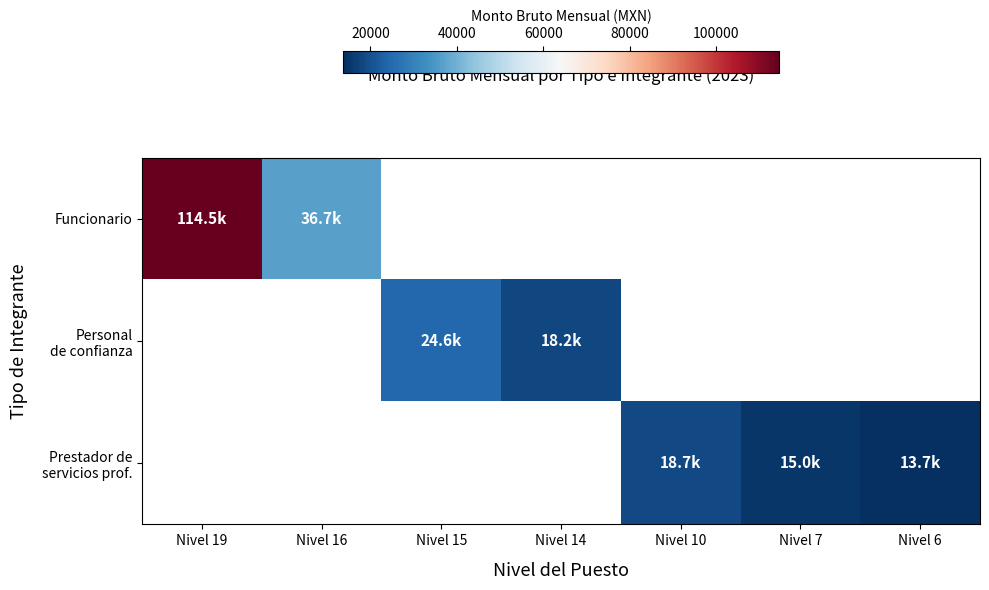

Read the Personal de confianza value at Nivel 14.

18232.0